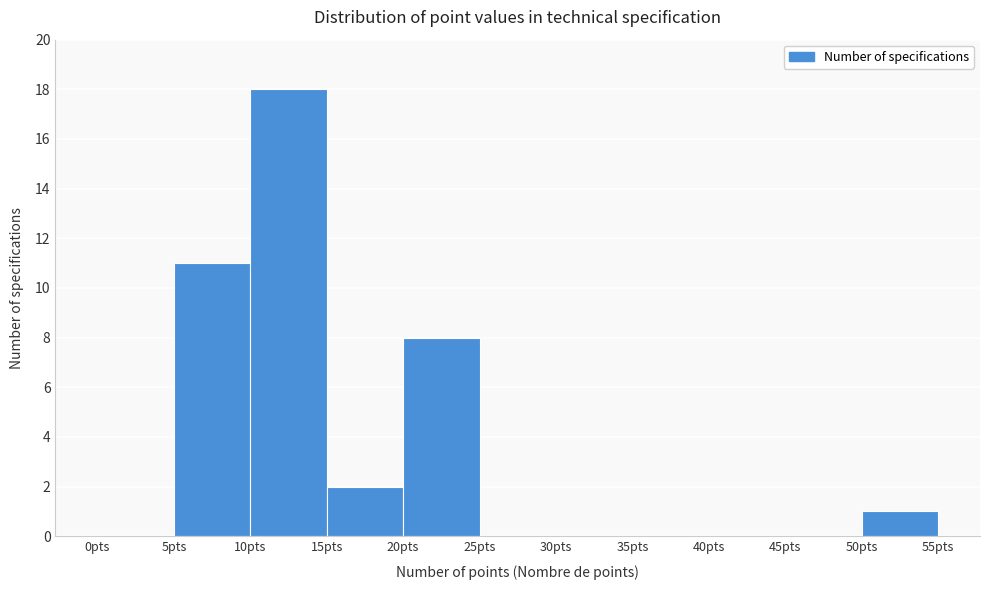

What is the height of the bar covering 20 to 25 on the x-axis? The values are not printed on the chart, so give them approximately, as read against the axis.

8